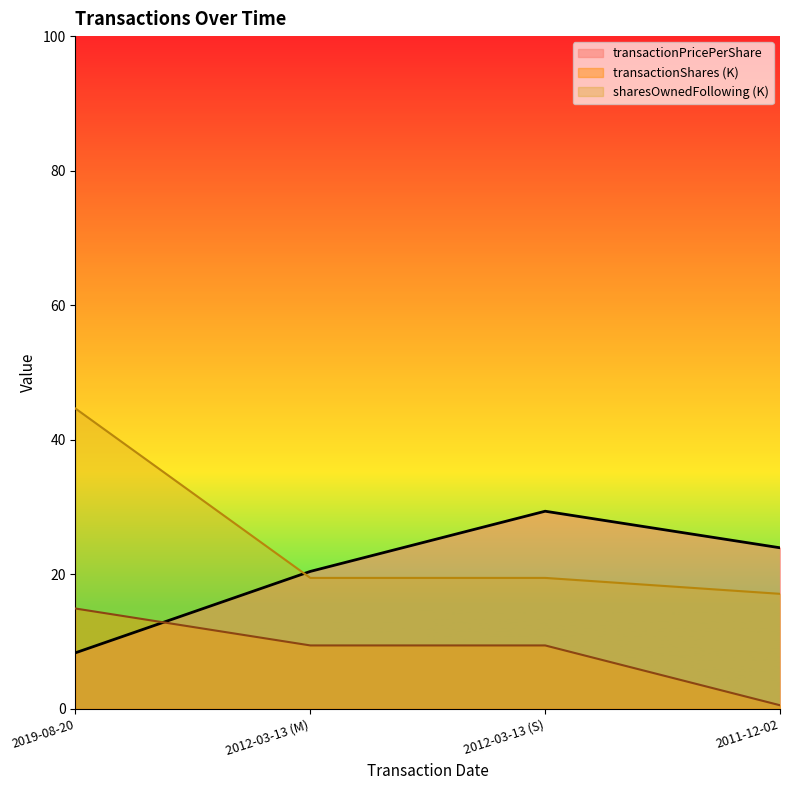

What is the sum of all sharesOwnedFollowingTransaction values?

100.6